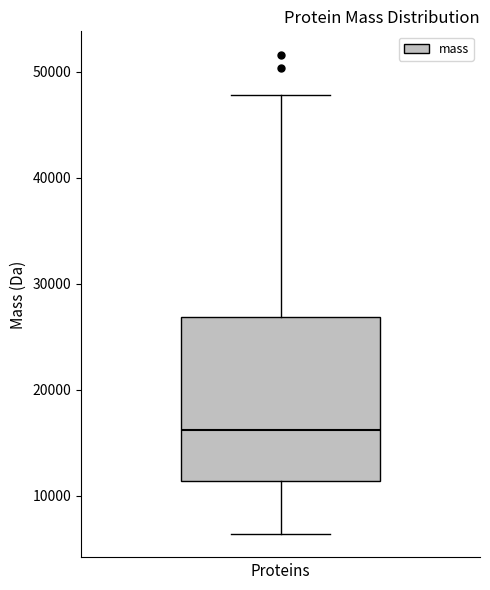

Transcribe this box plot: give where the median line is, the range the box spans, and where the two whiskers end, as read against the y-axis. The values are not printed on the chart, so give them approximately, as read against the axis.

median 16000, box 11000 to 27000, whiskers 6000 to 48000